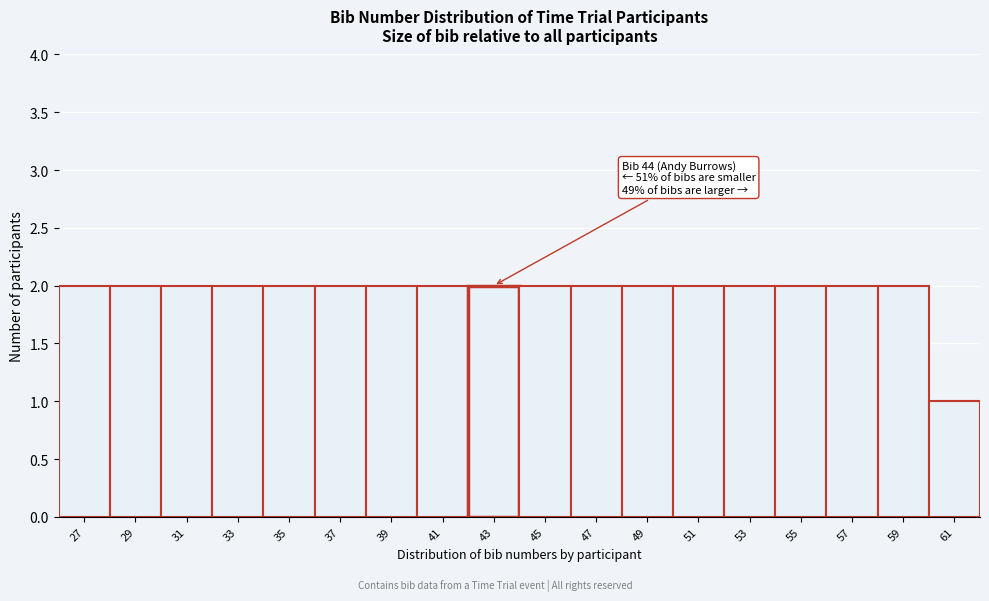

Reading right to left, list all the values displayed in this chart.

1	2	2	2	2	2	2	2	2	2	2	2	2	2	2	2	2	2